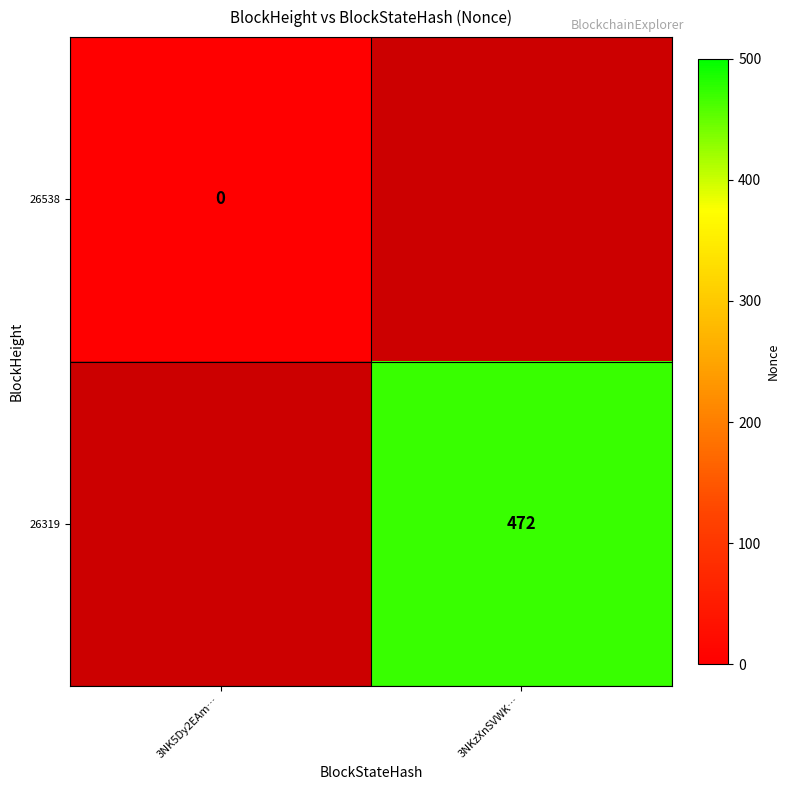

Is it true that 26319 equals 472 at 3NKzXnSVWK…?

True